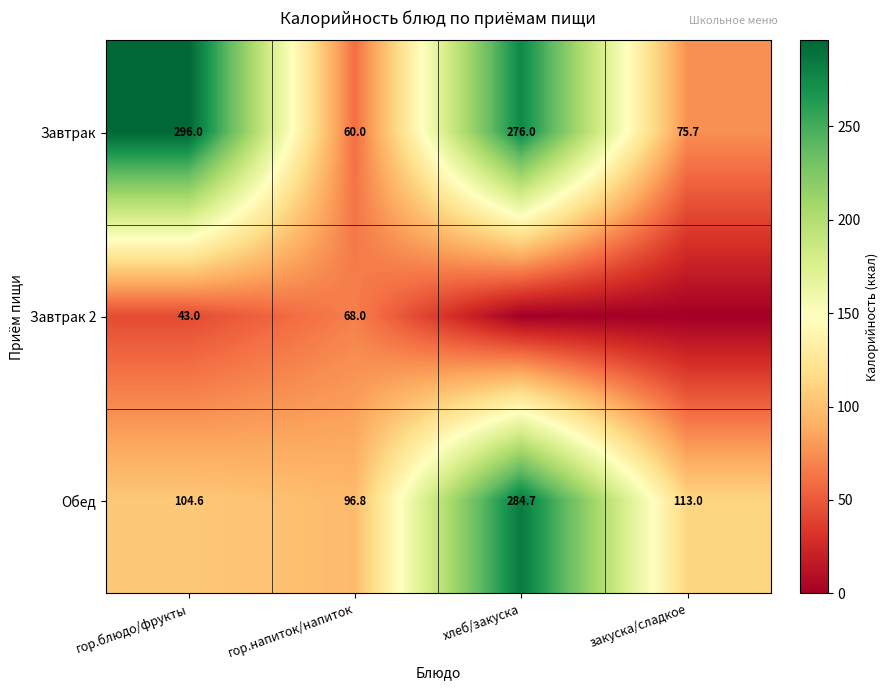

The Обед series shows 284.7 at хлеб/закуска. True or false?

True